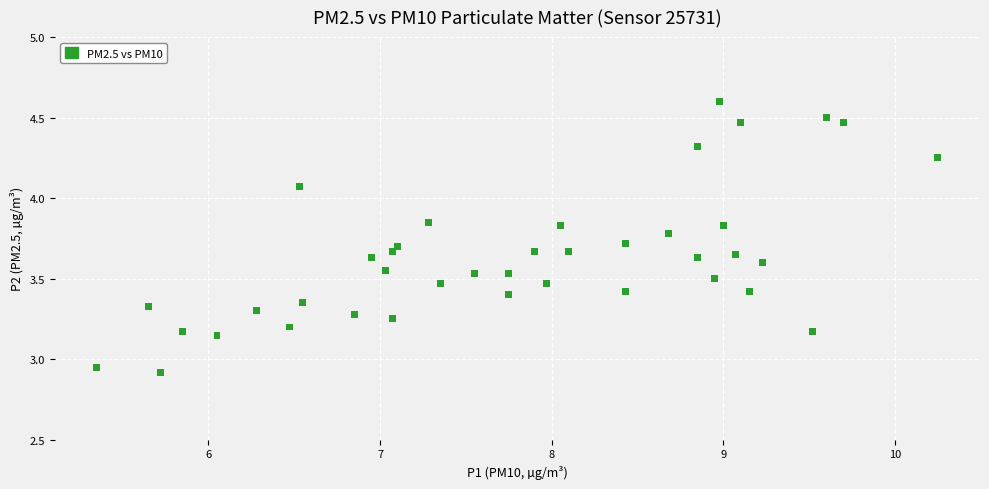

What is the range of X values (max minus min)?

4.9